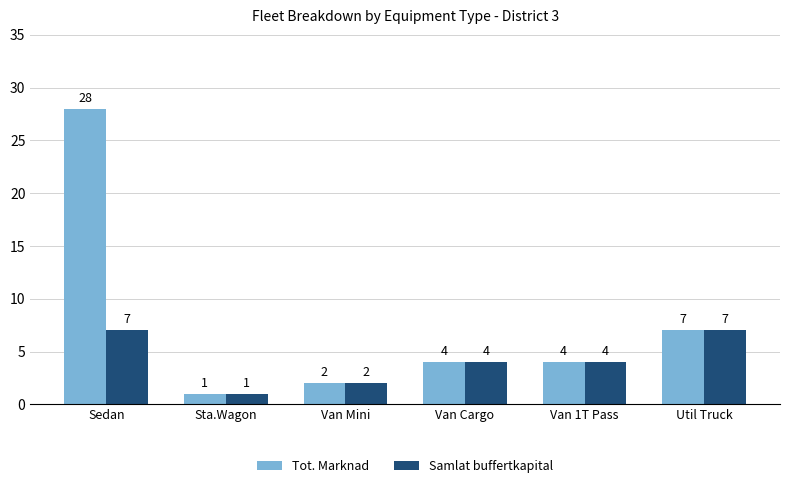

What is the difference between the second highest and minimum values in the Samlat buffertkapital series?

6